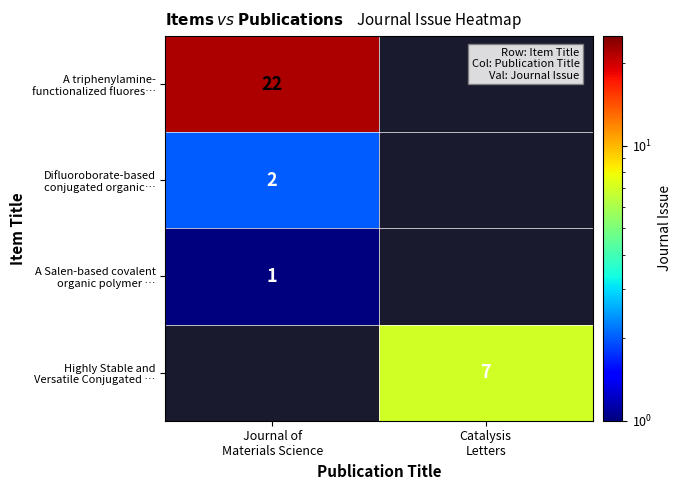

Which label corresponds to the largest value in the chart?

Journal of
Materials Science